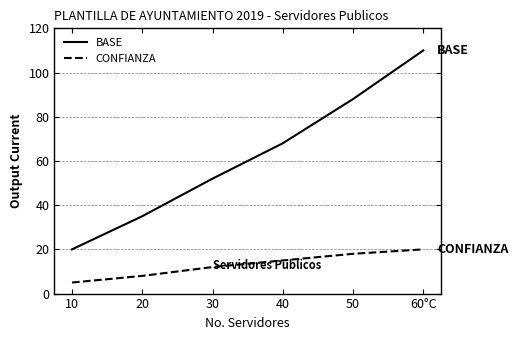

What position from the left is 20?

2